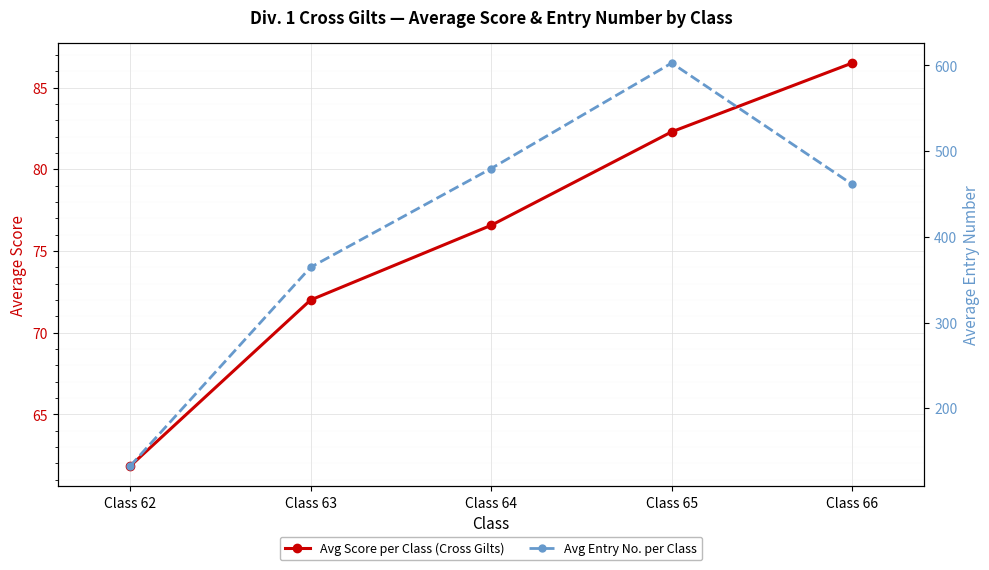

How many values in the Avg Entry No. per Class series exceed 461?

3